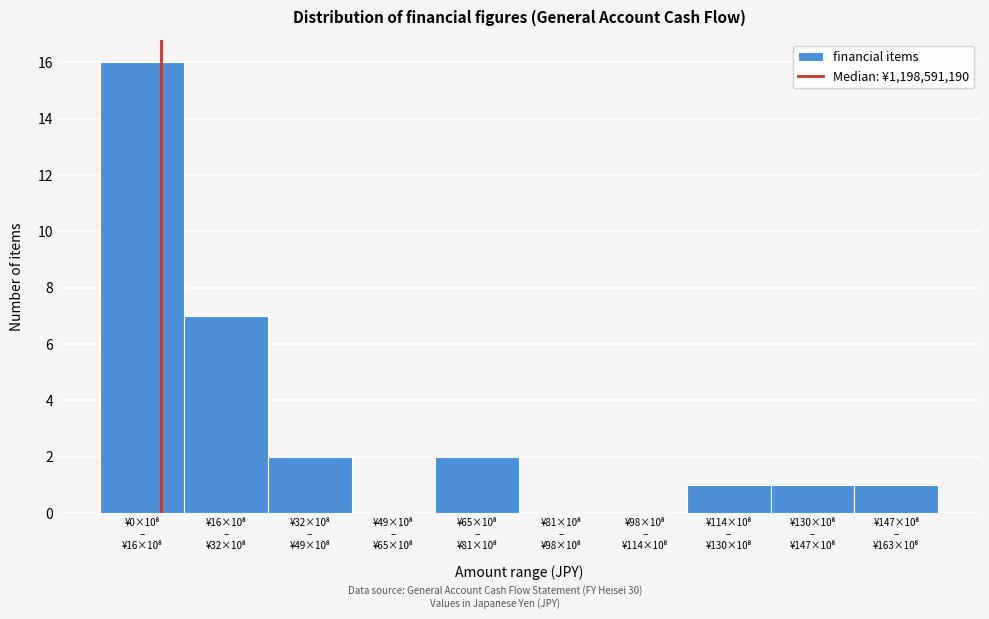

What is the sum of all values?

30